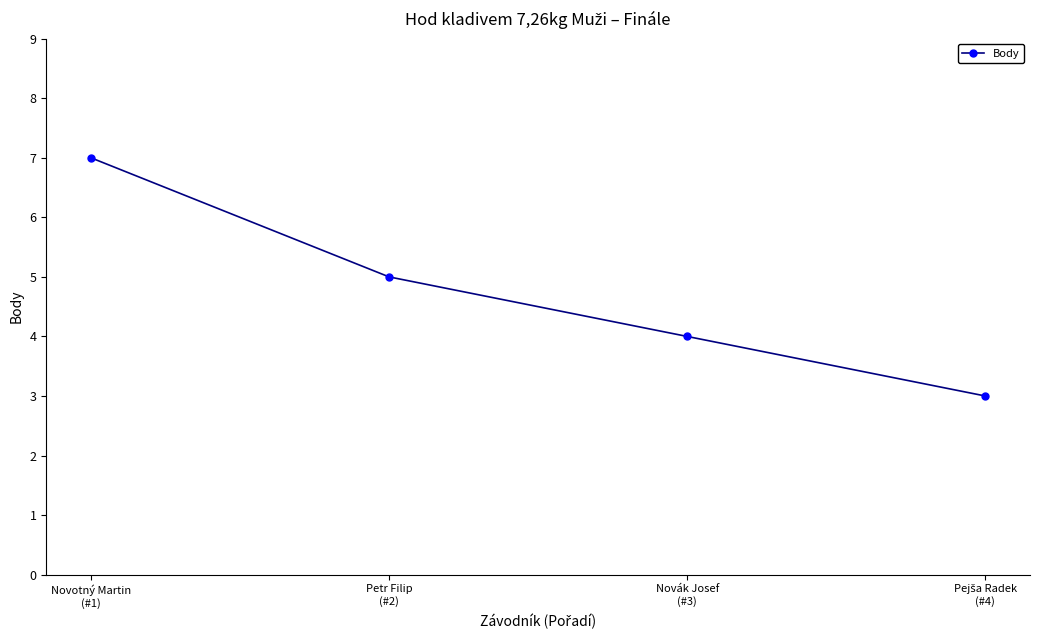

Where is the data nearest to the value 5?

Petr Filip
(#2)